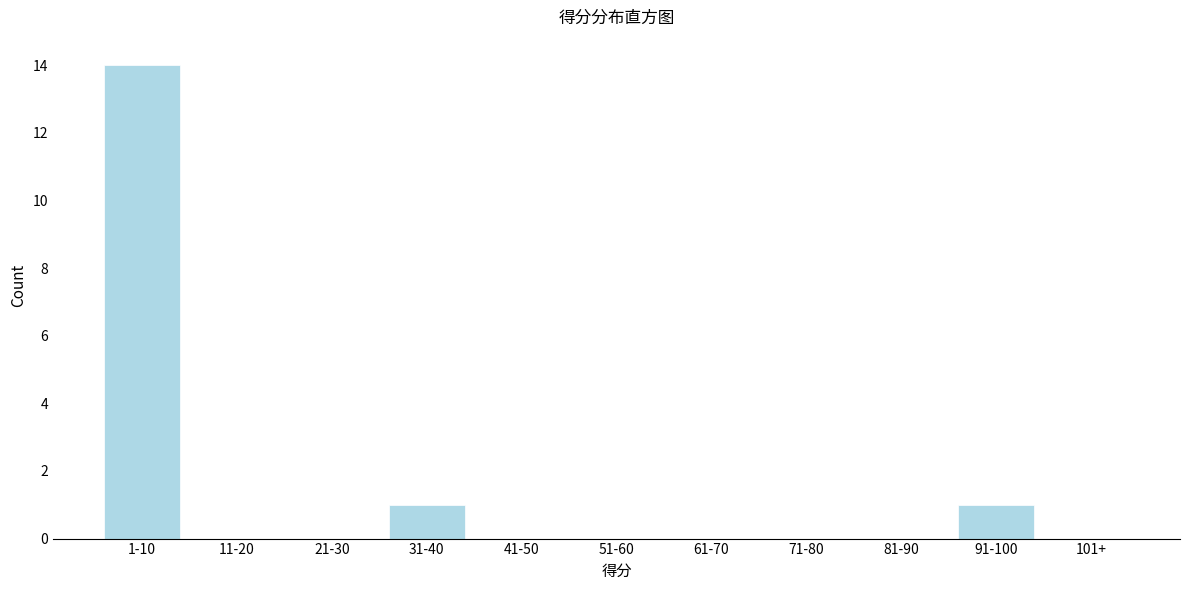

Reading left to right, list all the values displayed in this chart.

1-10=14	11-20=0	21-30=0	31-40=1	41-50=0	51-60=0	61-70=0	71-80=0	81-90=0	91-100=1	101+=0